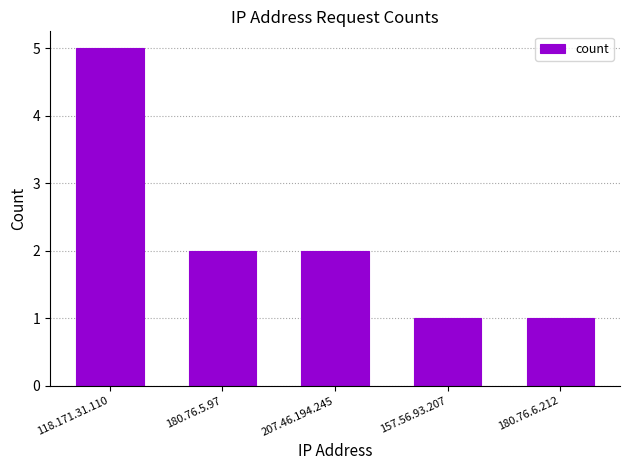

Does the chart contain any negative values?

No